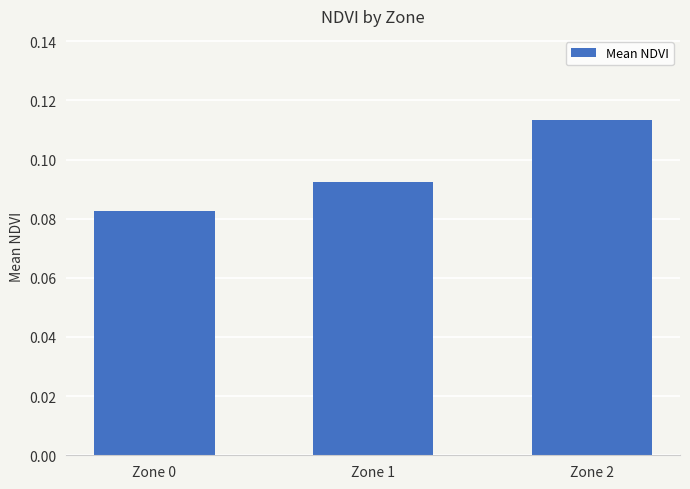

Does the chart contain stacked bars?

No